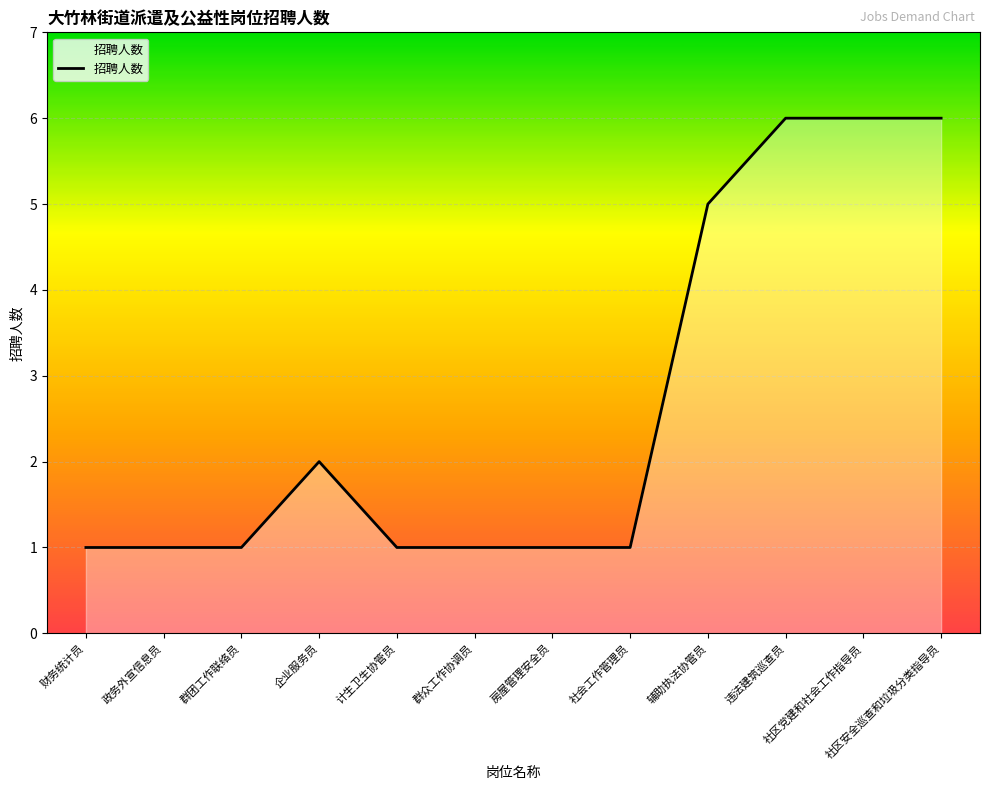

True or false: the data has more than 0 interior local peaks.

True